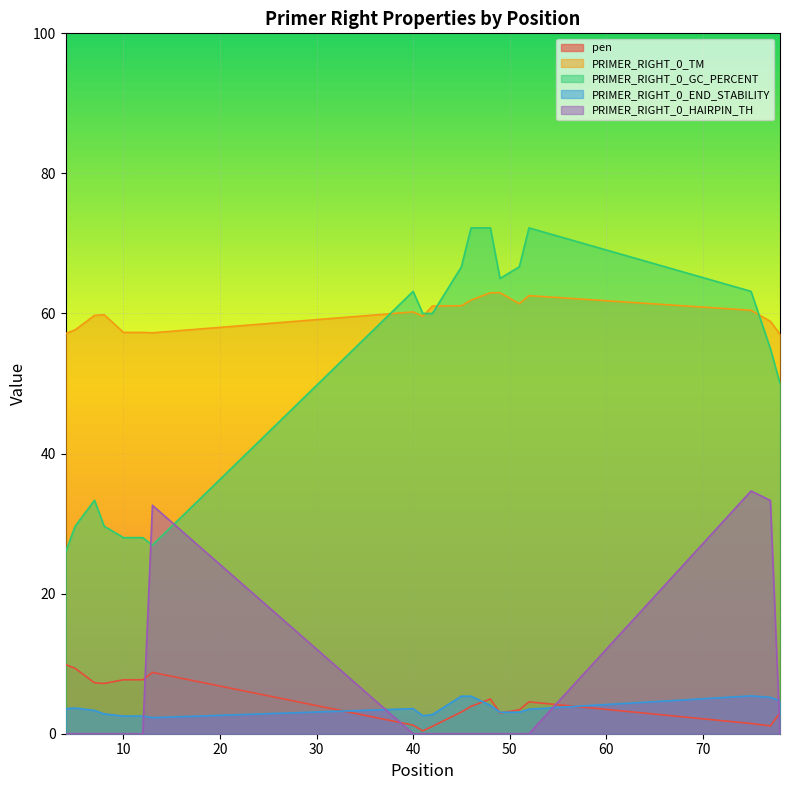

What are all the series names shown in the legend?

pen, PRIMER_RIGHT_0_TM, PRIMER_RIGHT_0_GC_PERCENT, PRIMER_RIGHT_0_END_STABILITY, PRIMER_RIGHT_0_HAIRPIN_TH